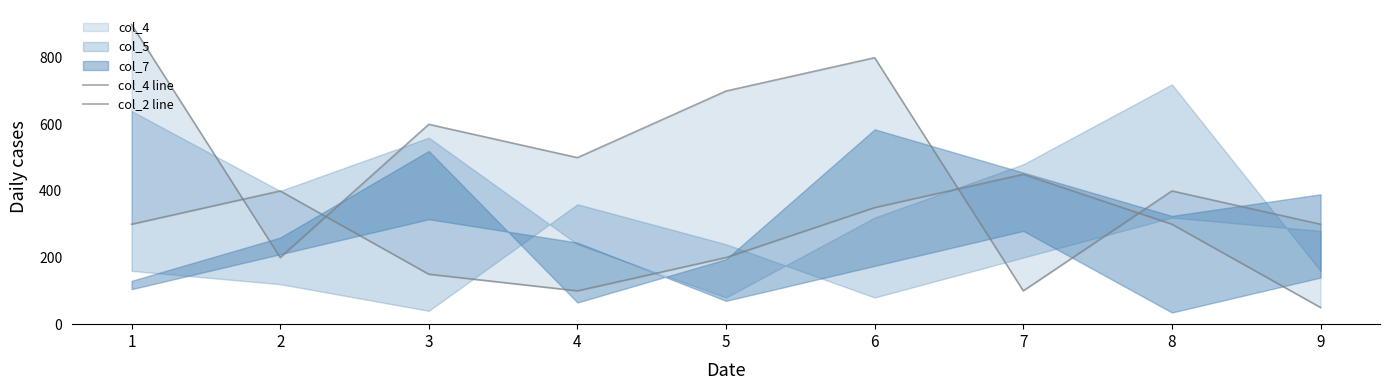

In col_4 line, how many points are lower than both neighbors (excluding endpoints)?

3